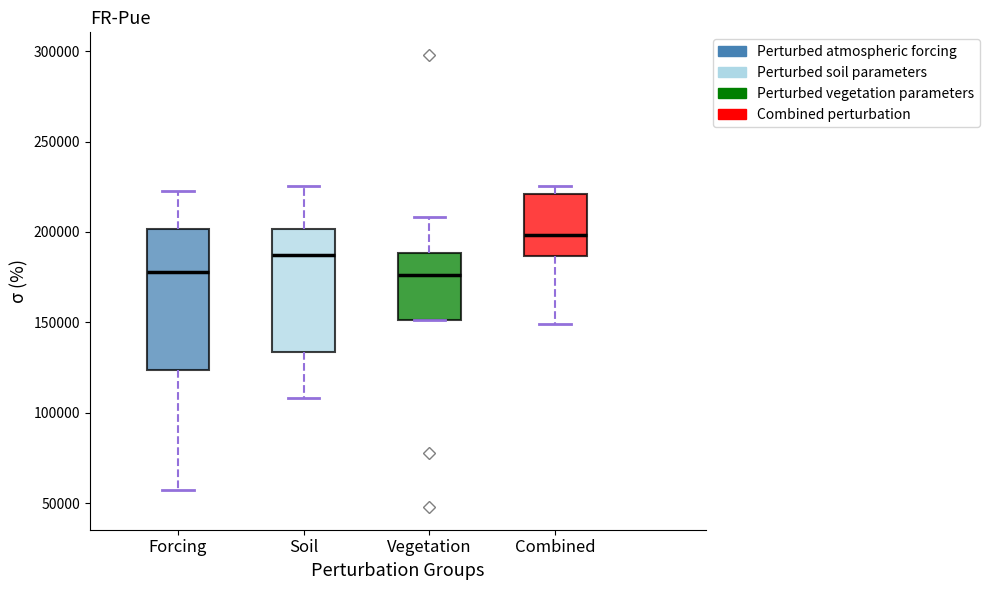

Reading left to right, transcribe this box plot: for each box, give where its median line is, the range the box spans, and where its two whiskers end, as read against the y-axis. The values are not printed on the chart, so give them approximately, as read against the axis.

Forcing: median 180000, box 125000 to 200000, whiskers 55000 to 225000
Soil: median 185000, box 135000 to 200000, whiskers 110000 to 225000
Vegetation: median 175000, box 150000 to 190000, whiskers 150000 to 210000
Combined: median 200000, box 185000 to 220000, whiskers 150000 to 225000